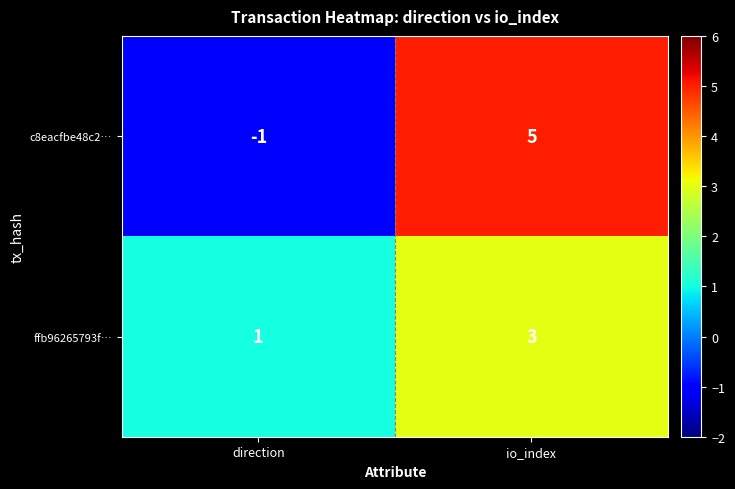

What is the sum of all ffb96265793f… values?

4